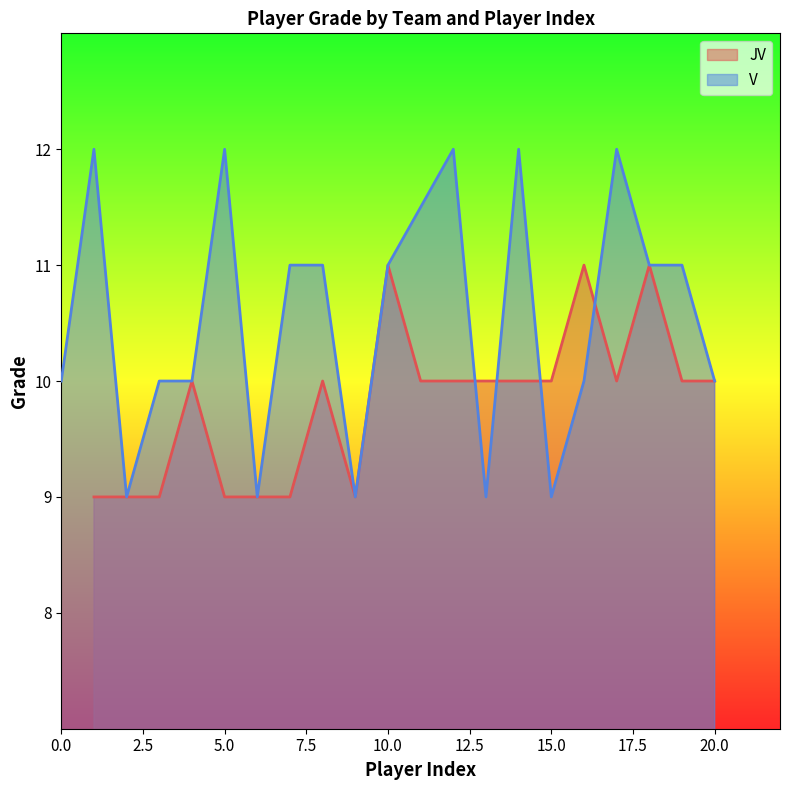

True or false: JV has a value of 6 at 20.0.

False